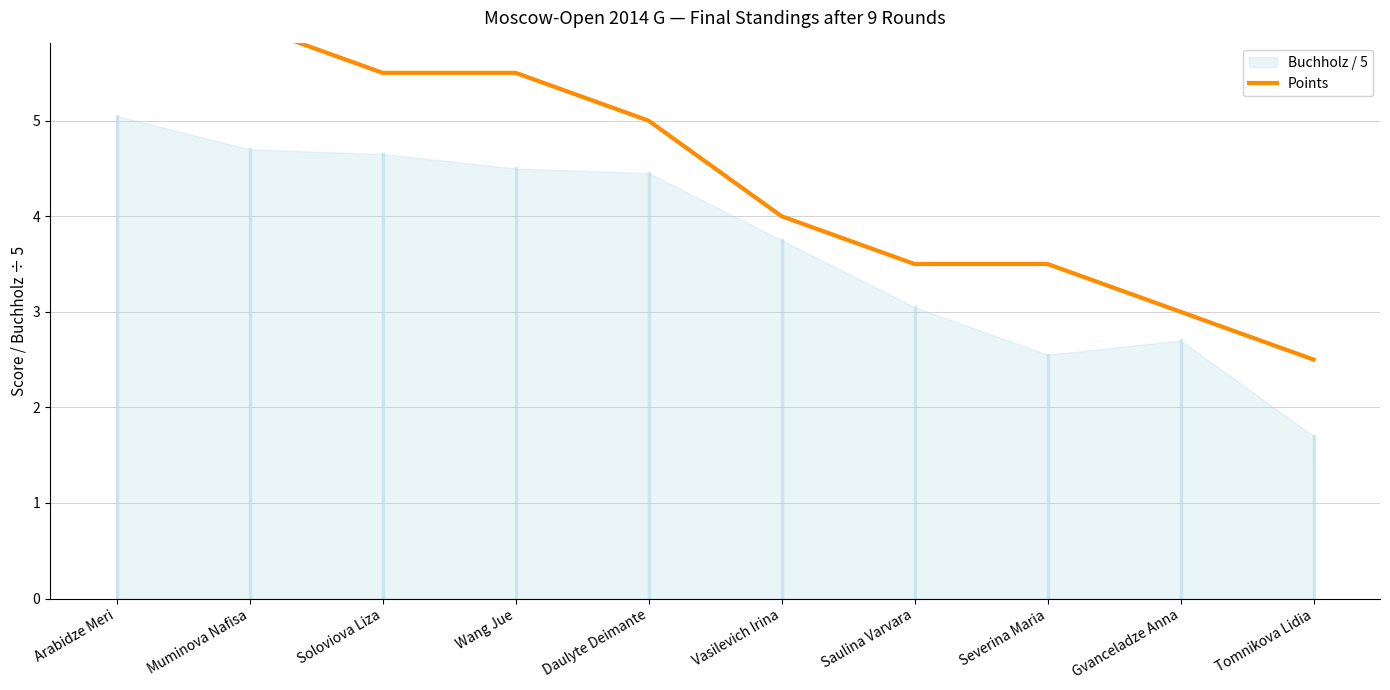

Reading left to right, list all the values displayed in this chart.

6.5	6.0	5.5	5.5	5.0	4.0	3.5	3.5	3.0	2.5